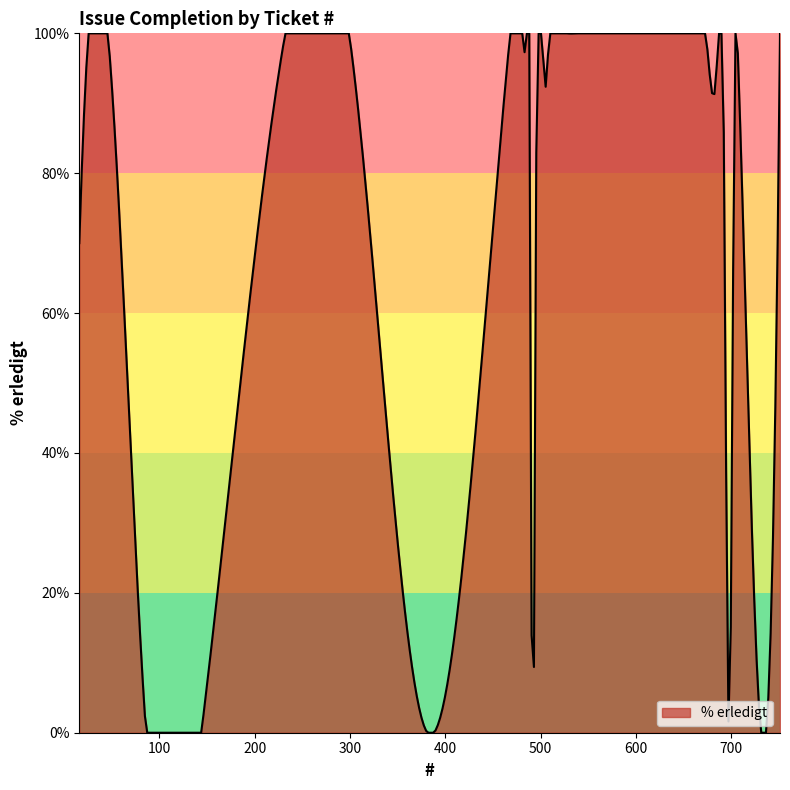

What is the difference between the maximum and minimum values?

100.0